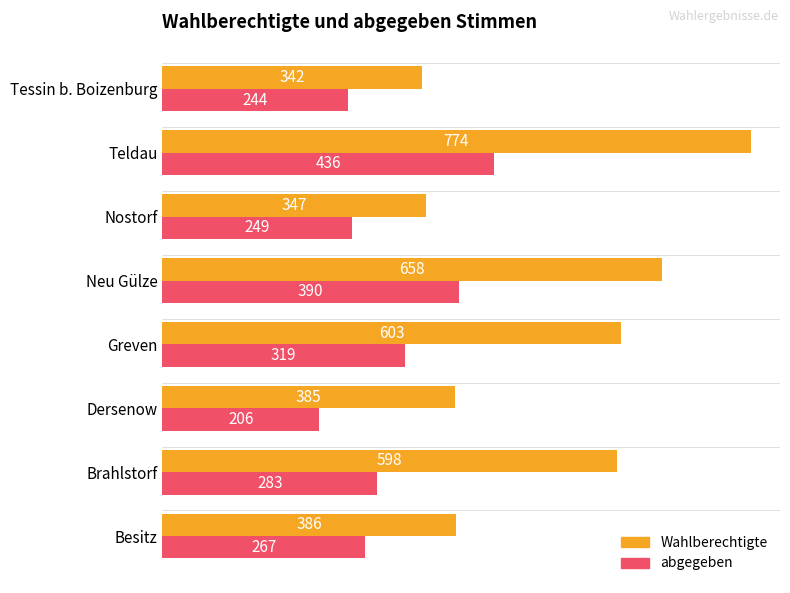

Which series has the largest range (max minus min)?

Wahlberechtigte